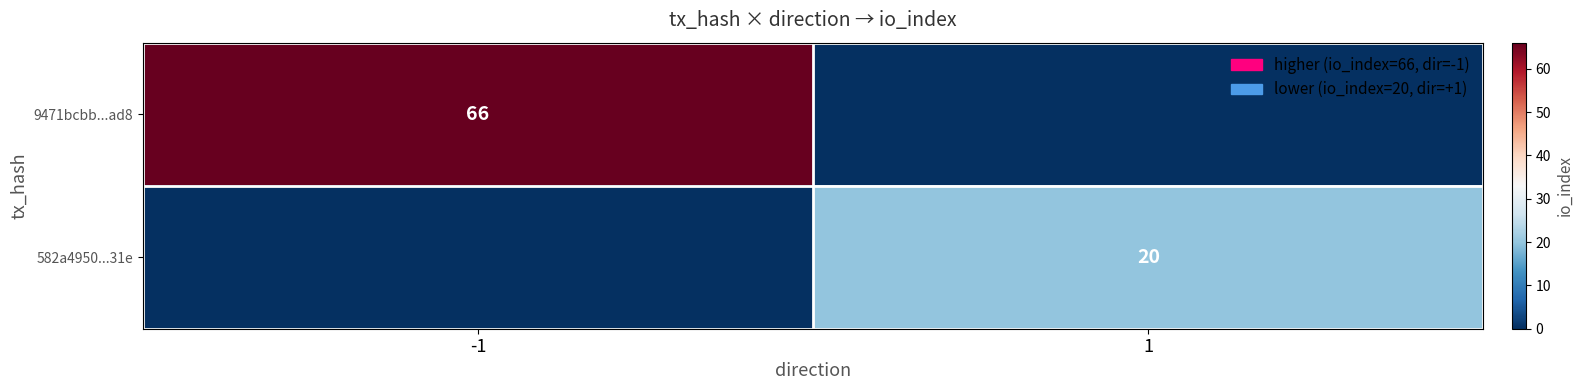

True or false: 9471bcbb...ad8 has a value of 66 at -1.

True